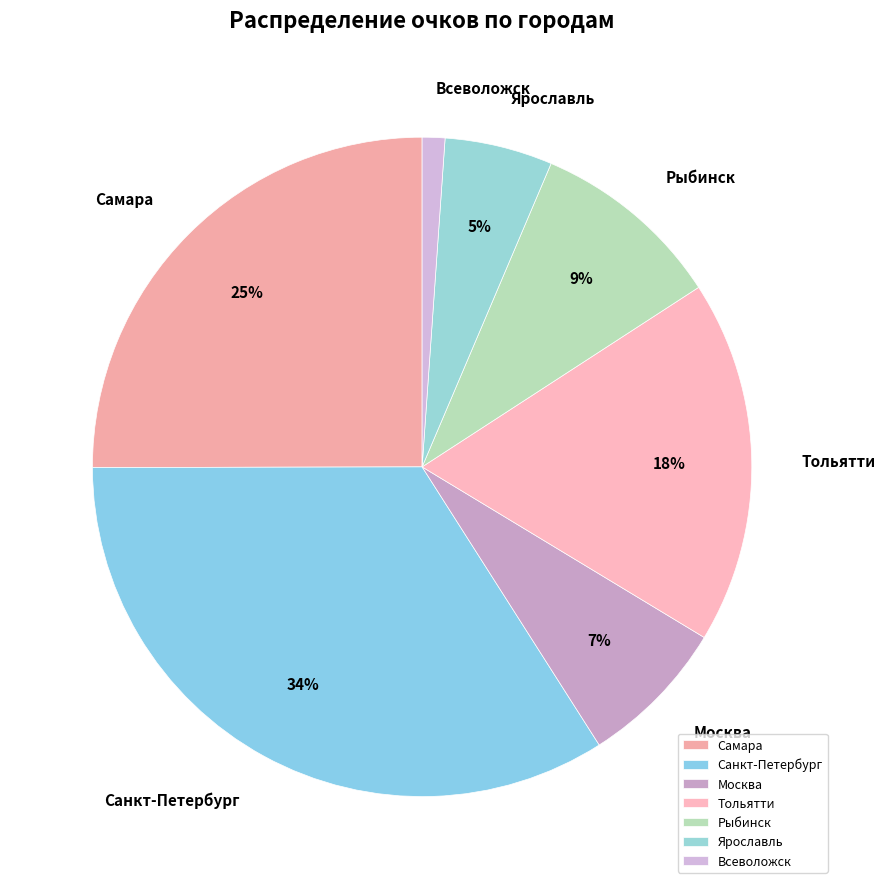

Rank the categories by value from lowest to highest.

Всеволожск, Ярославль, Москва, Рыбинск, Тольятти, Самара, Санкт-Петербург